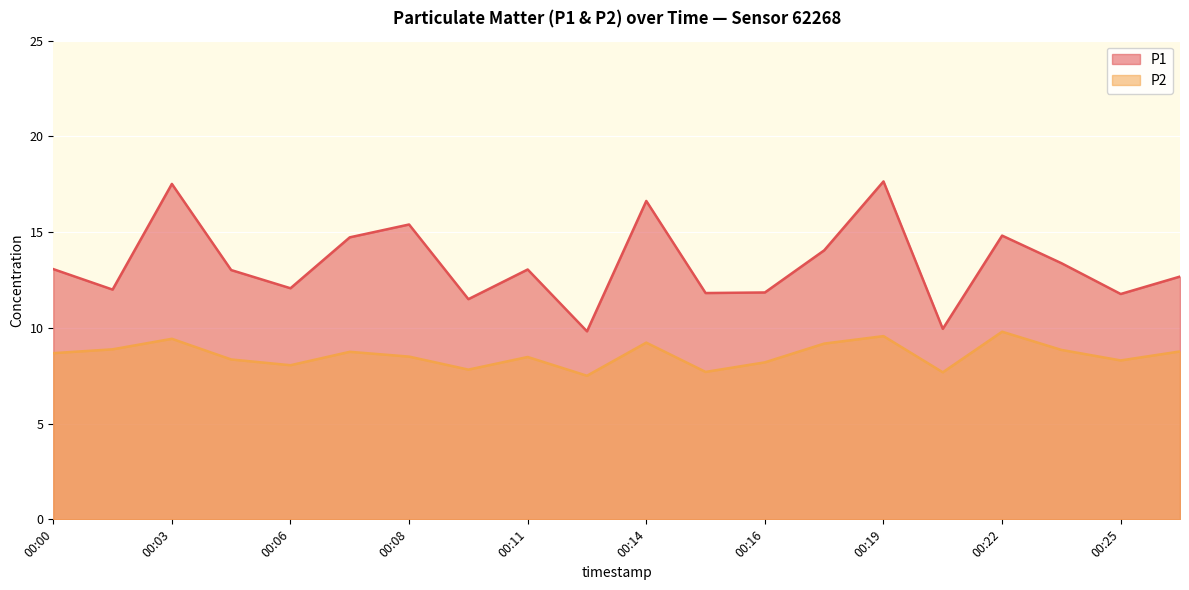

True or false: P1 and P2 cross at least once.

False